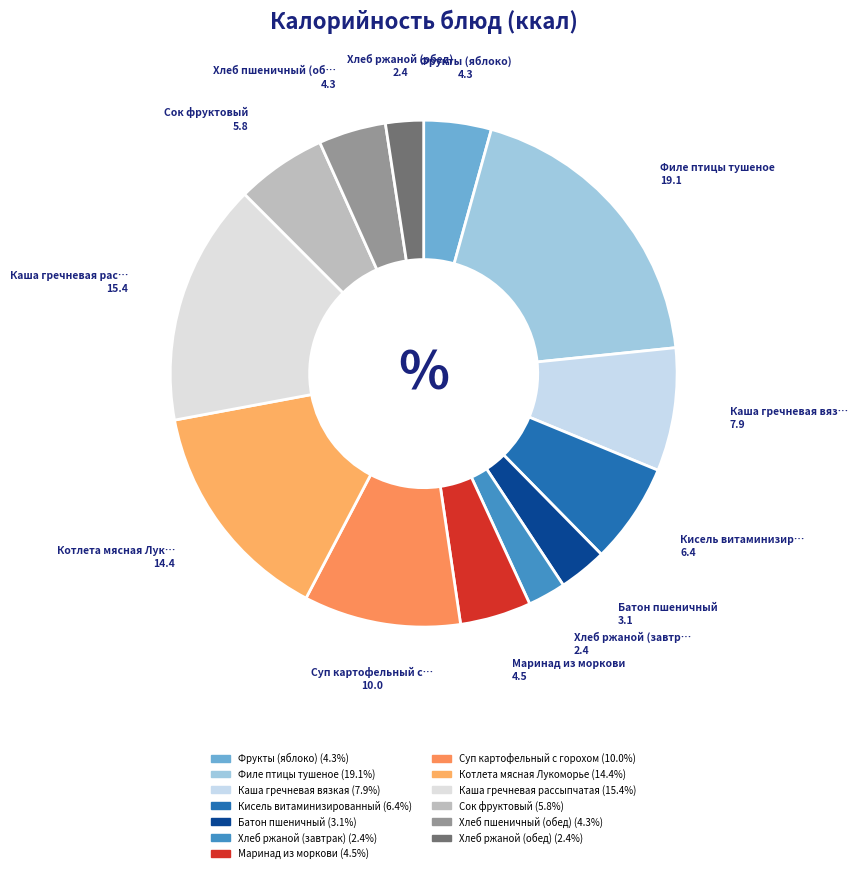

Is Филе птицы тушеное the majority of the pie?

No